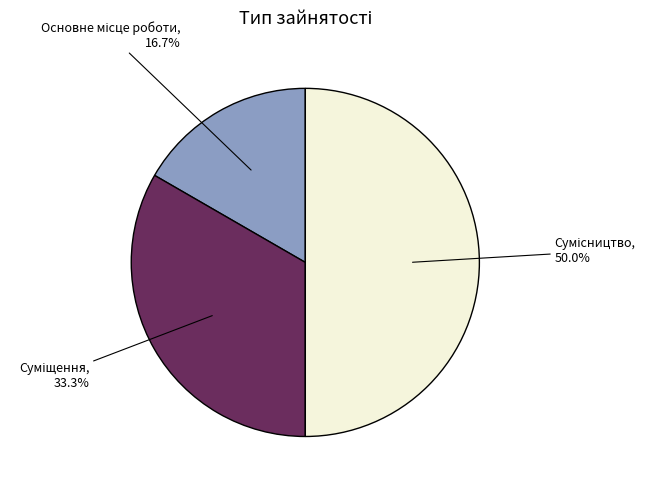

Between Сумісництво and Суміщення, which is larger?

Сумісництво